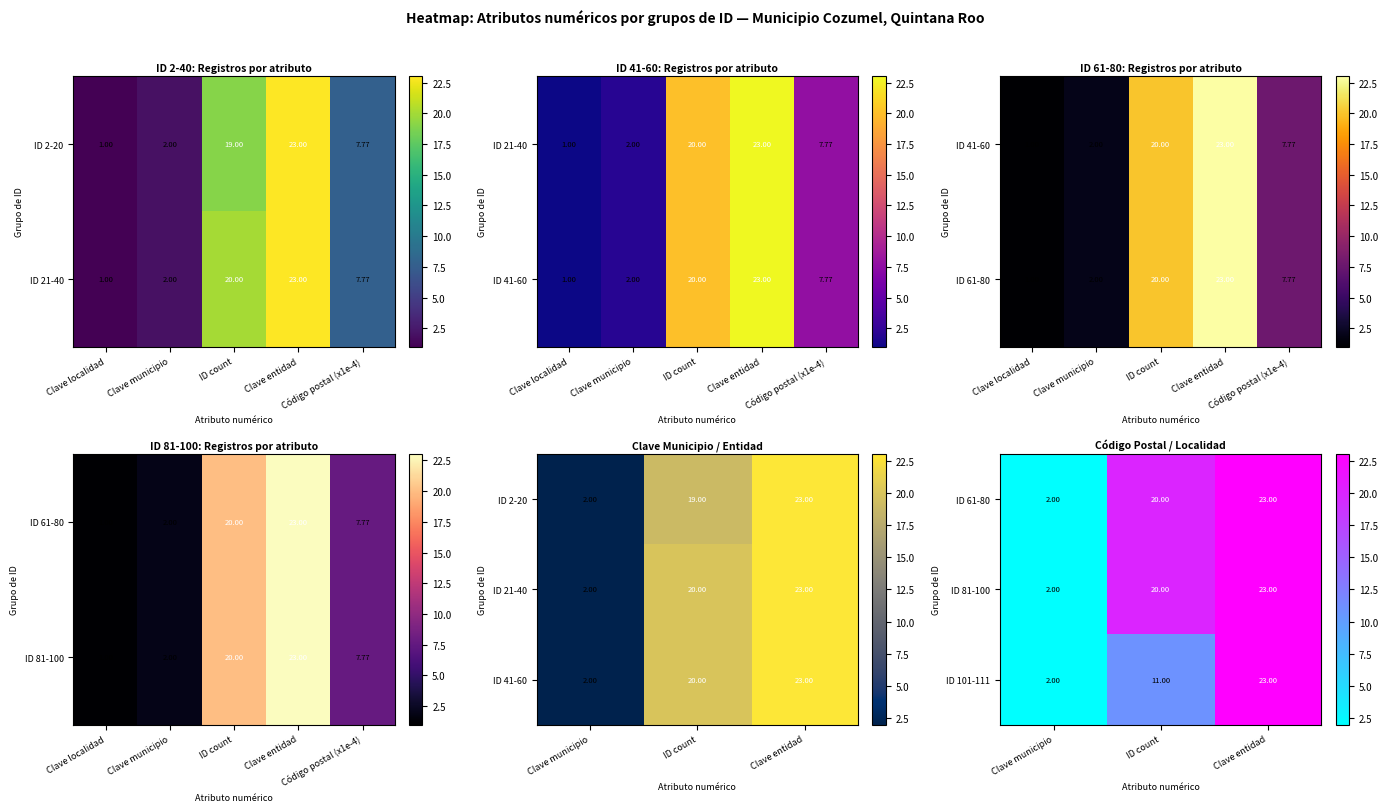

Where is ID 101-111 nearest to the value 12?

ID count